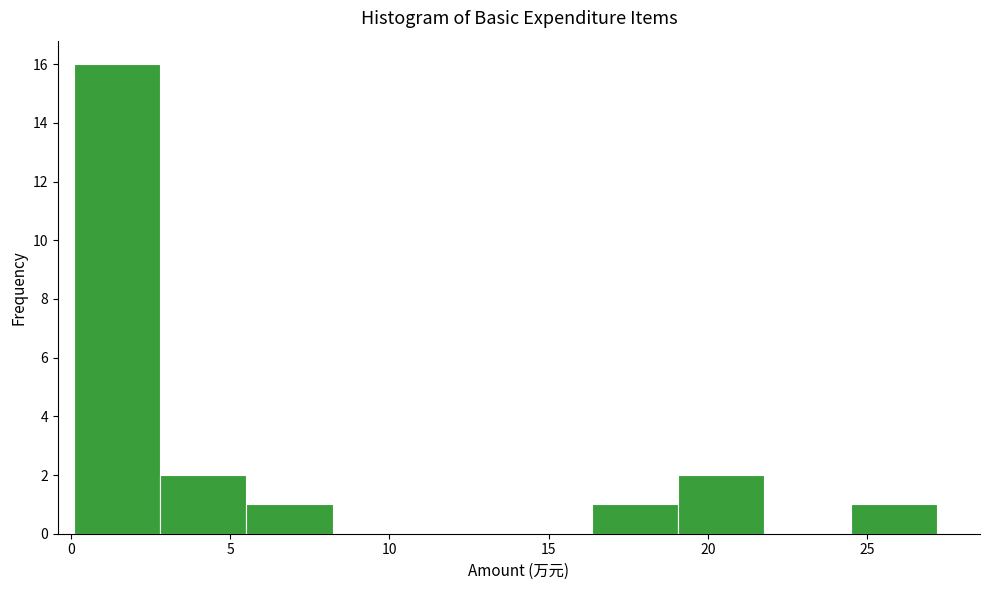

How tall is the bar that spans 24.5 to 27.0 on the x-axis? Neither the bar edges nor the heights are printed on the chart, so give them approximately, as read against the axes.

1